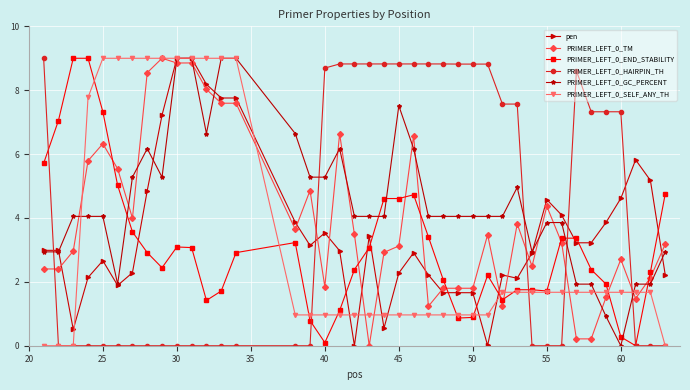

What is the maximum value shown in the chart?

9.0